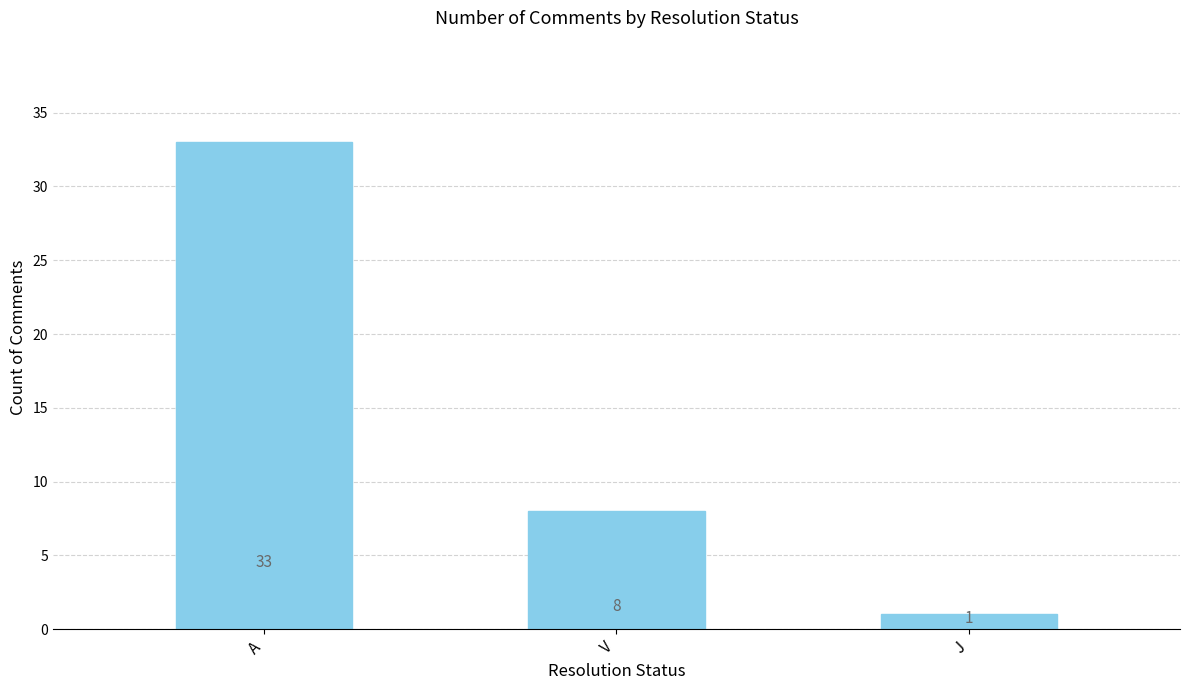

What is the label of the 1st bar from the left?

A